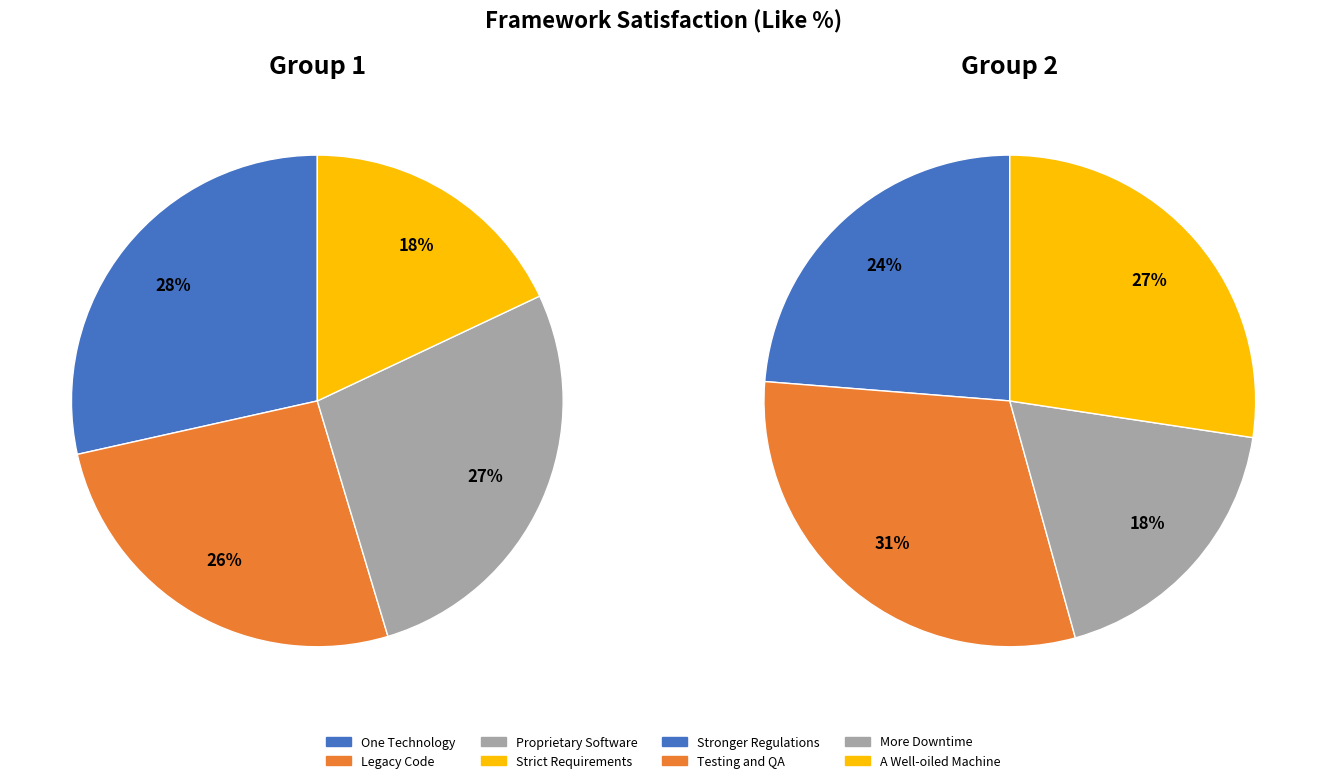

How many slices are in this pie chart?

8